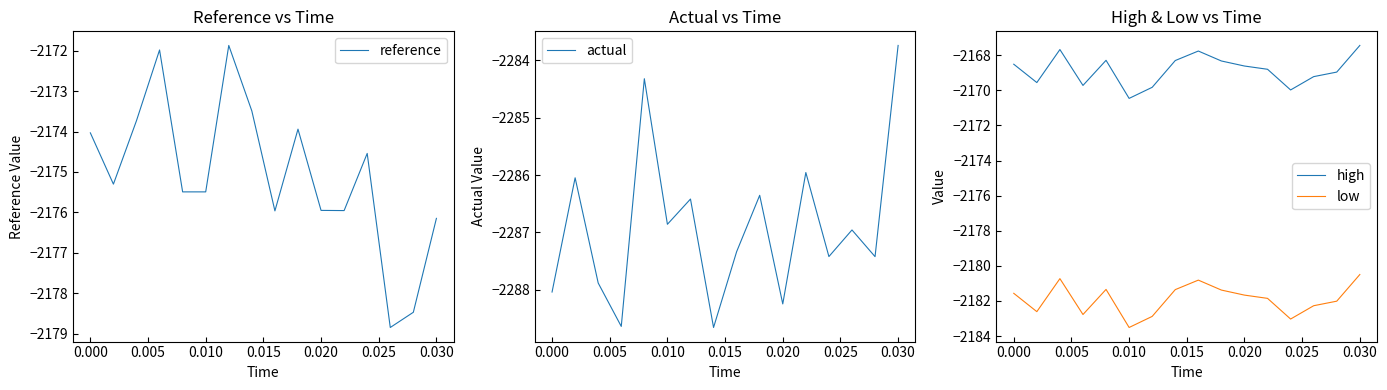

What are all the series names shown in the legend?

reference, actual, high, low